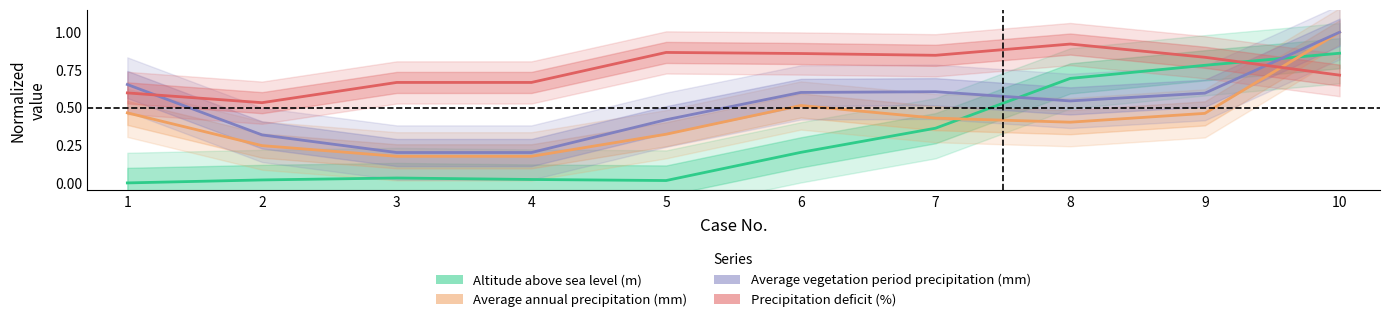

Rank the categories by Precipitation deficit (%) value from lowest to highest.

2, 1, 3, 4, 10, 9, 7, 6, 5, 8